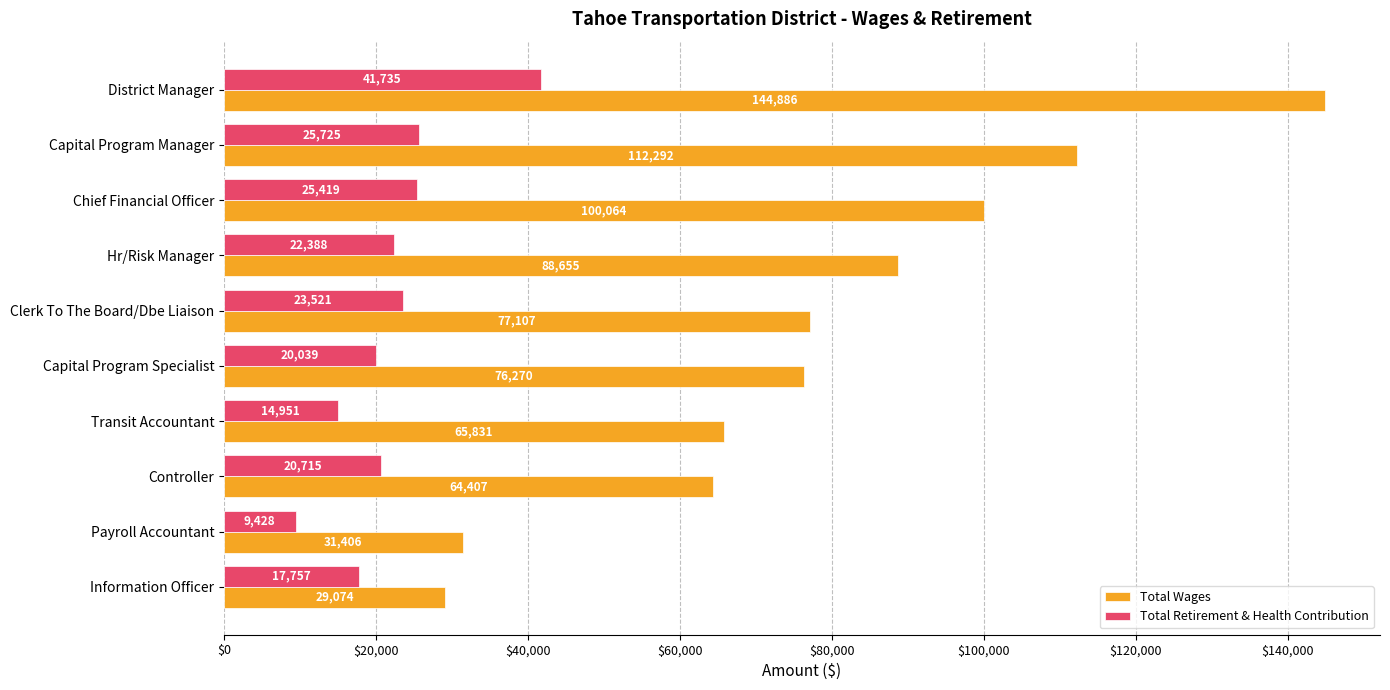

What is the difference between the maximum and minimum values in the Total Wages series?

115812